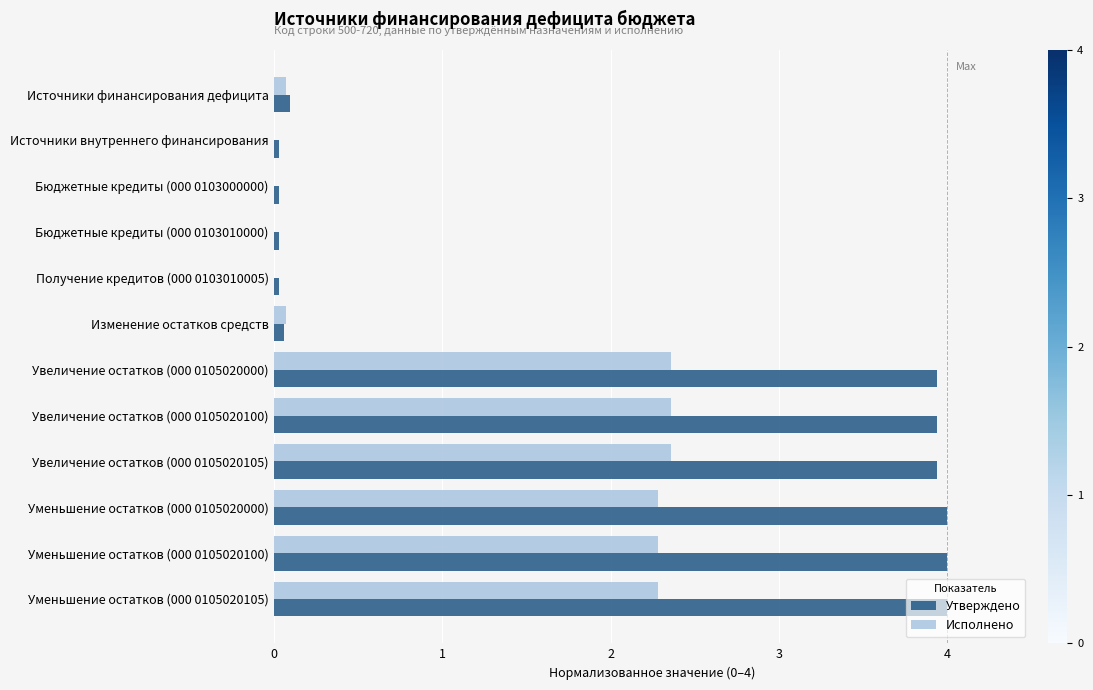

What are all the series names shown in the legend?

Утверждено, Исполнено